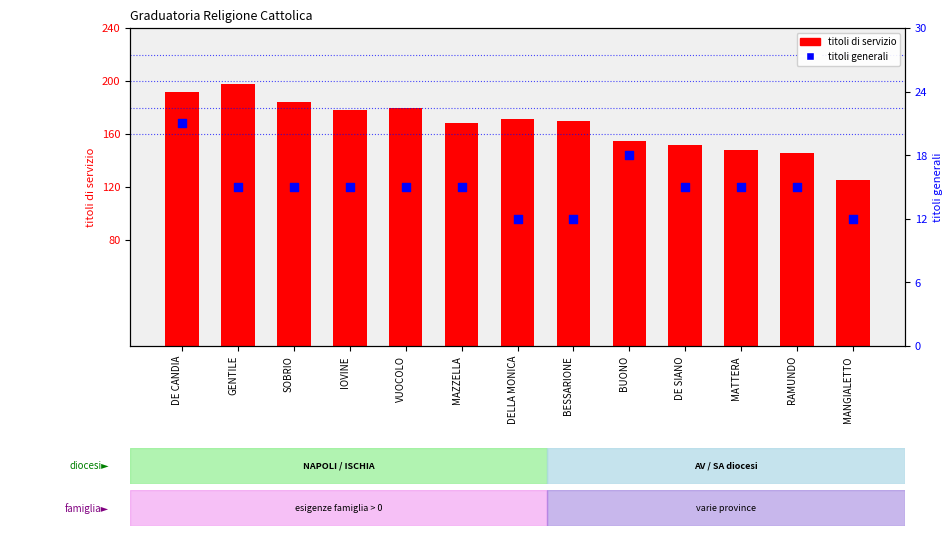

Which series has the widest spread of Y values?

titoli di servizio